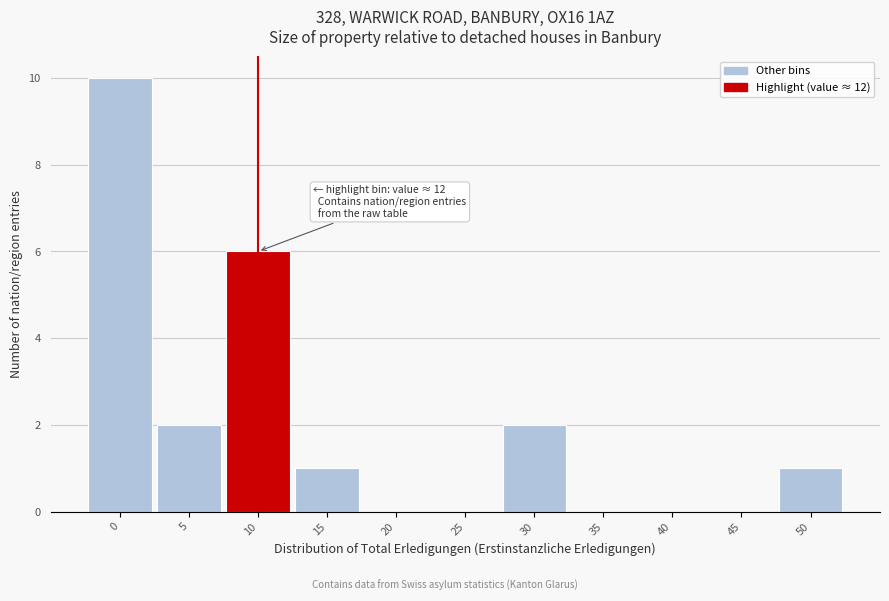

Reading left to right, list all the values displayed in this chart.

0=10	5=2	10=6	15=1	20=0	25=0	30=2	35=0	40=0	45=0	50=1